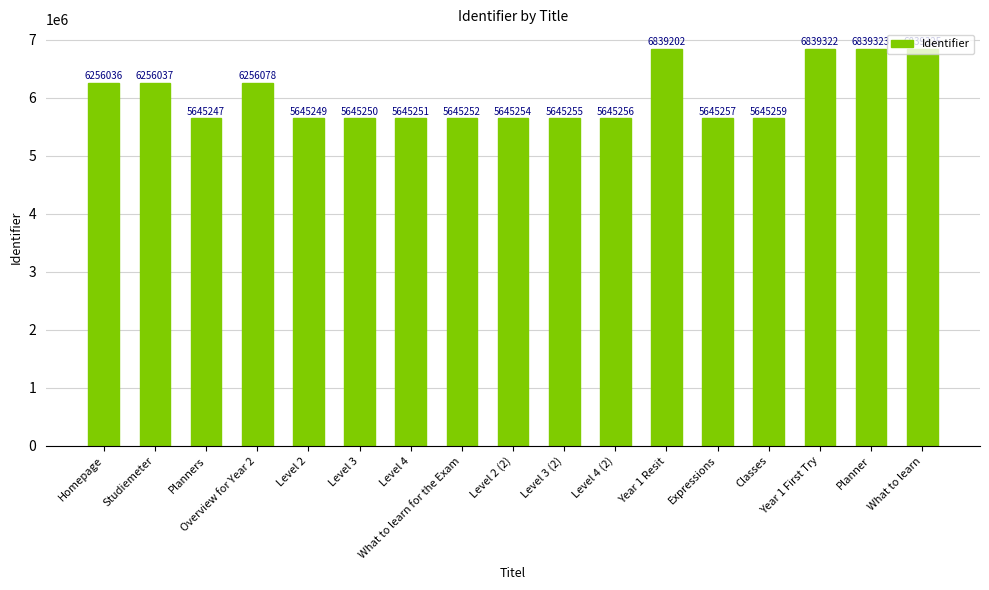

What value does the data have at Year 1 First Try?

6839322